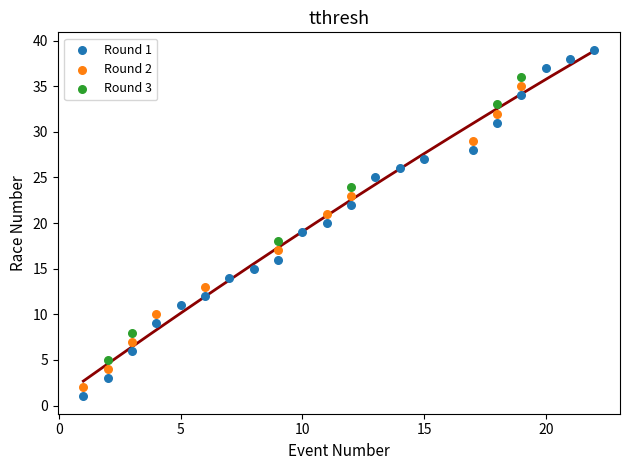

What are all the series names shown in the legend?

Round 1, Round 2, Round 3